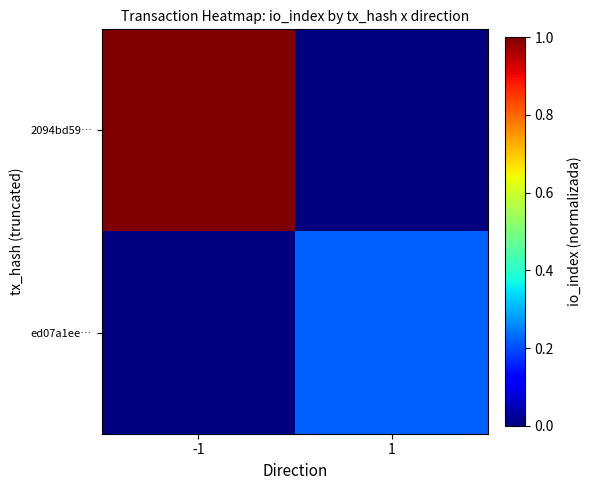

Reading left to right, transcribe all the data shown in this chart.

2094bd59…: -1=1.0	1=0.0
ed07a1ee…: -1=0.0	1=0.2